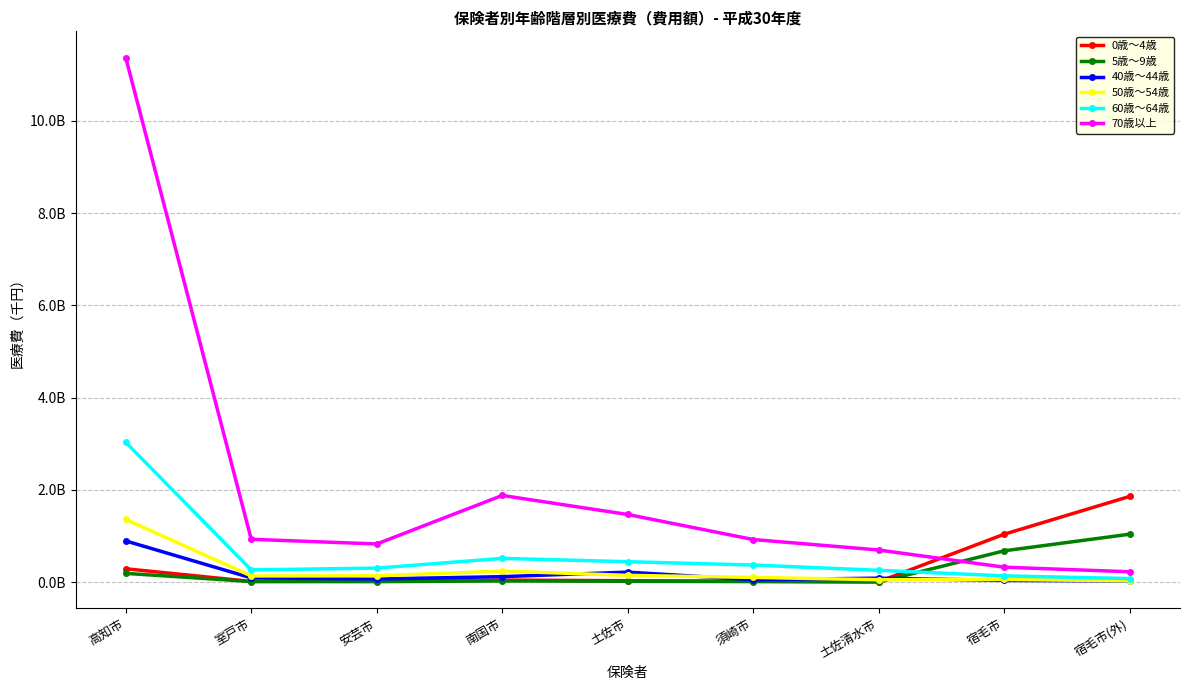

At which label is 0歳～4歳 closest to 936061685?

宿毛市